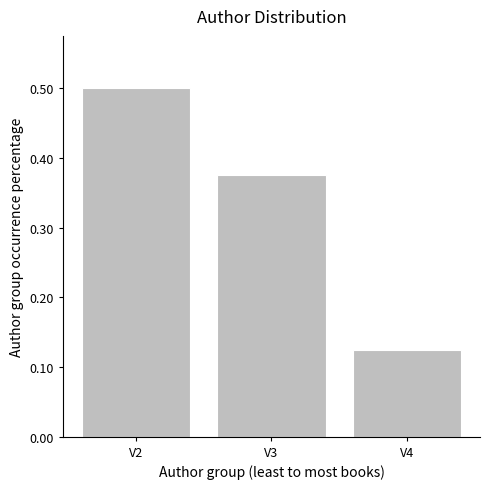

Count the values in the range 0 to 1.

3